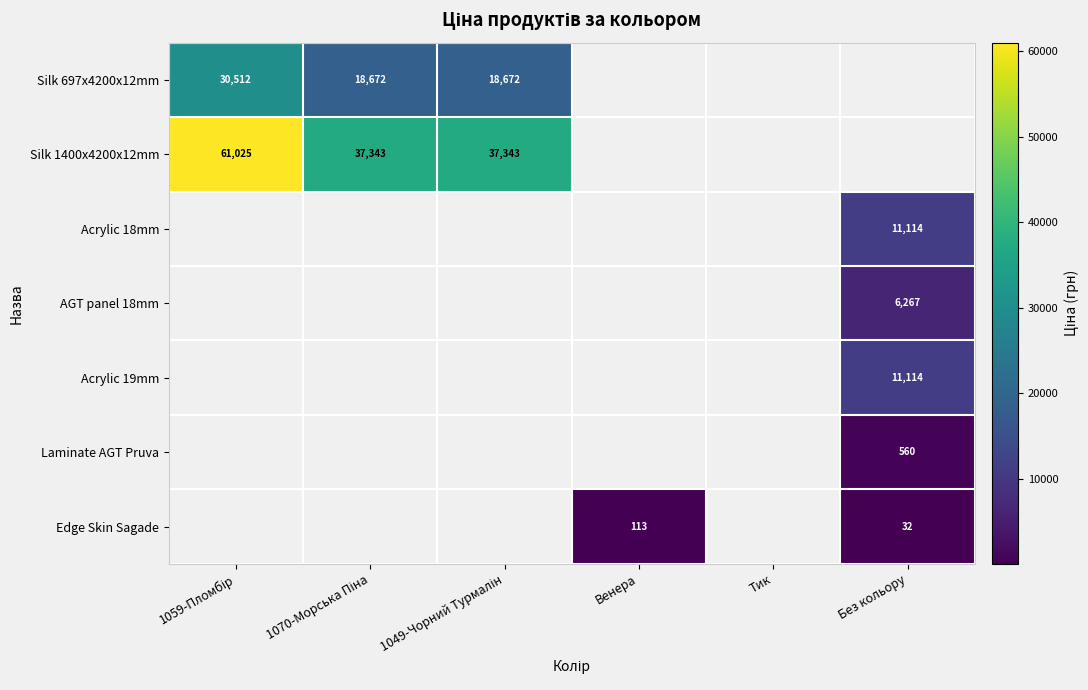

How many values in the Edge Skin Sagade series are below 113?

1